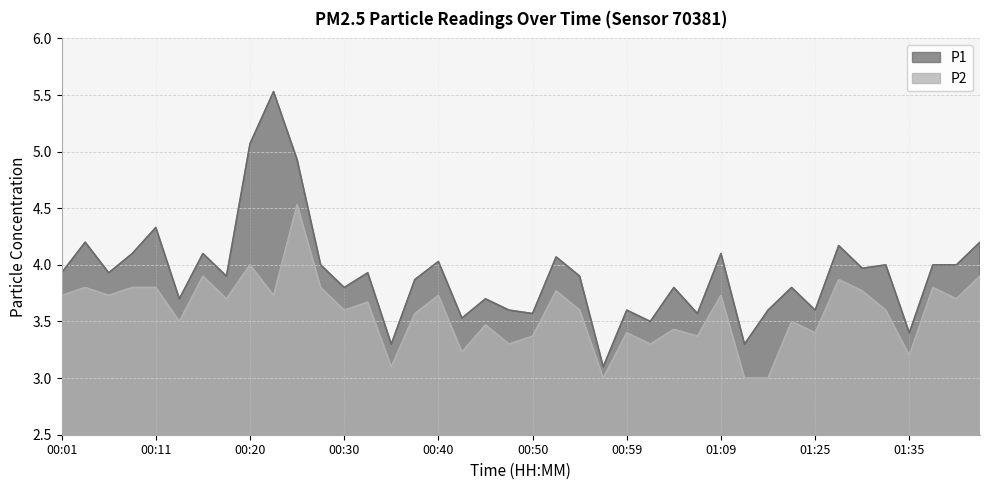

How many categories are shown in the chart?

40